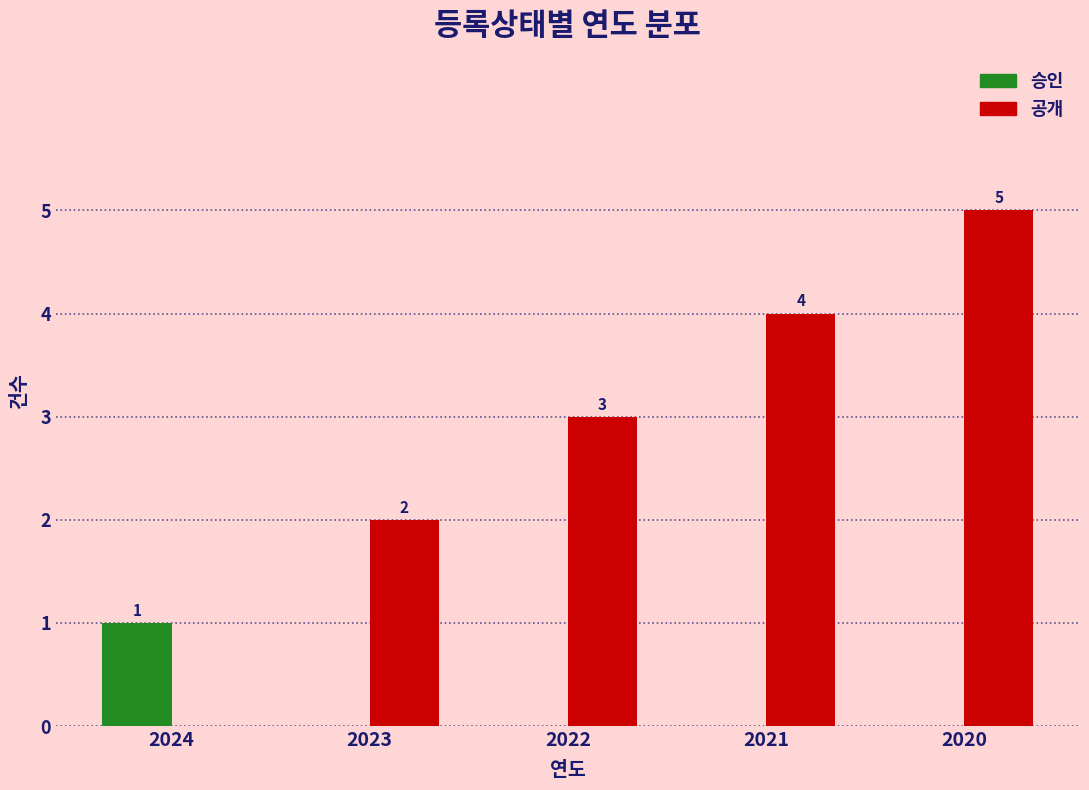

Are the bars horizontal?

No